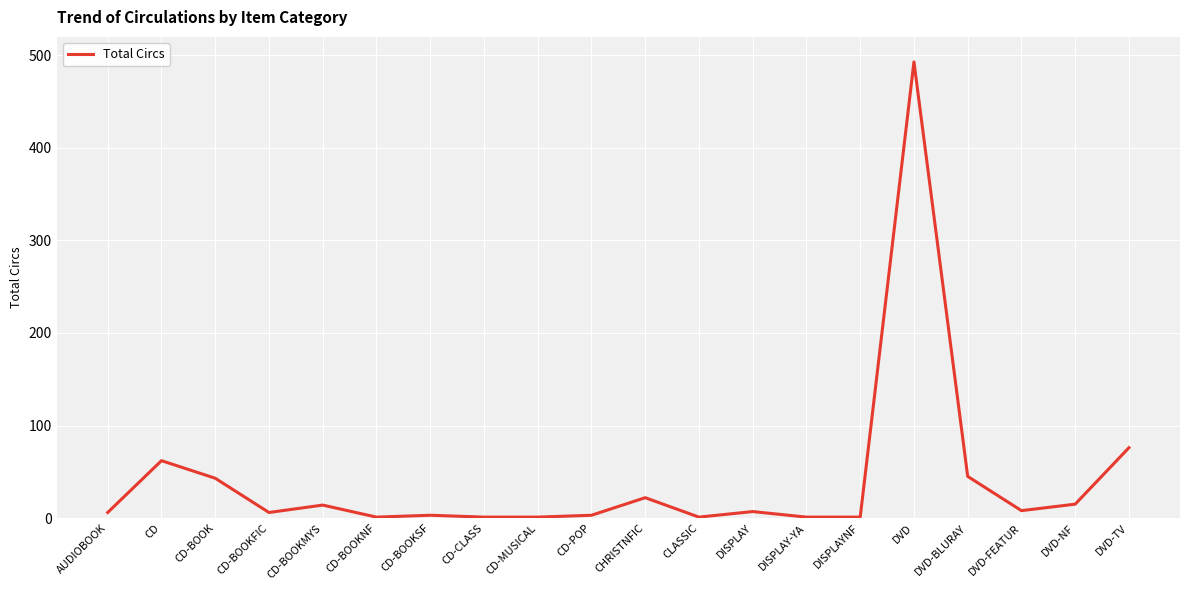

At which label does the data first exceed 7?

CD